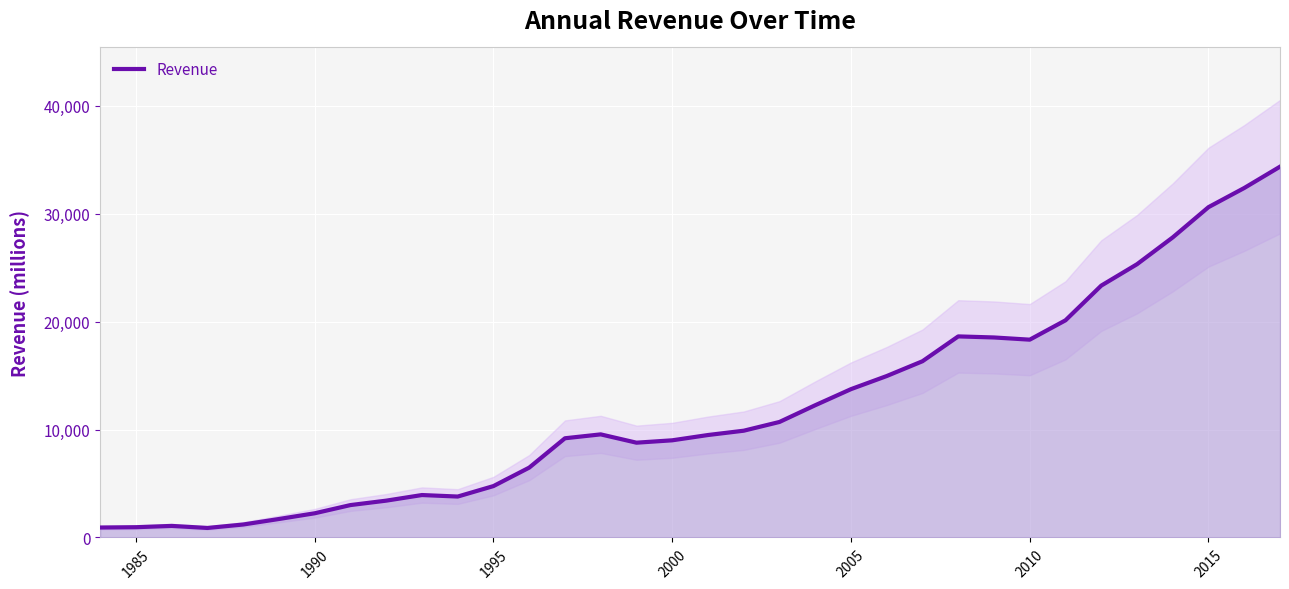

The value of Revenue at 2005 is 3010. True or false?

False